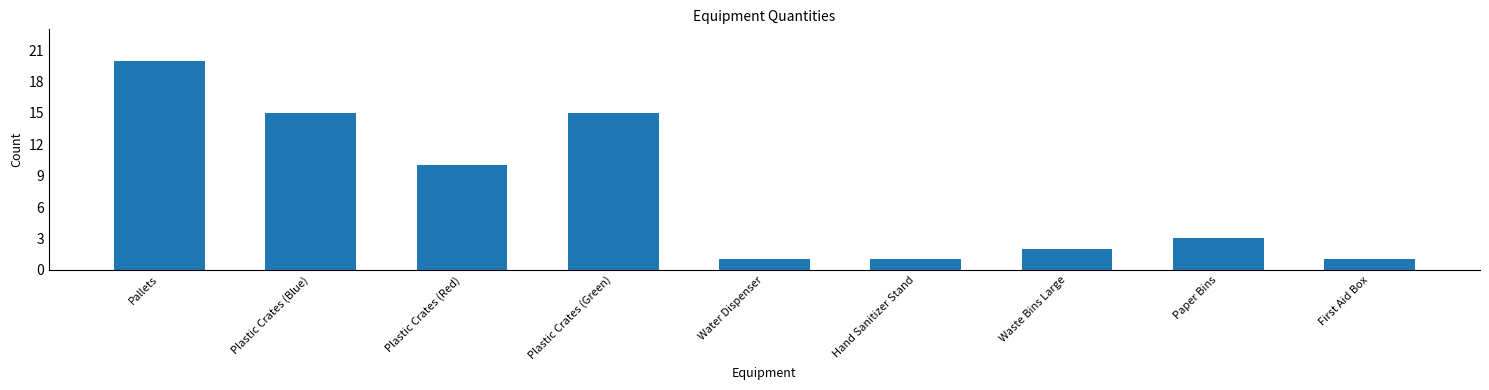

What is the change in value from Plastic Crates (Blue) to Waste Bins Large?

-13